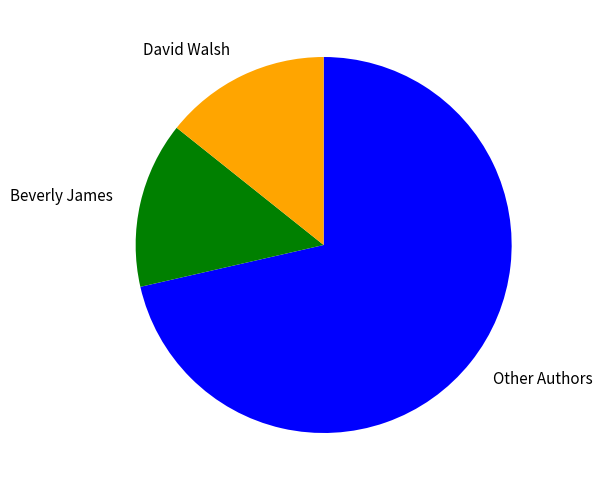

Count the number of slices in the pie.

3